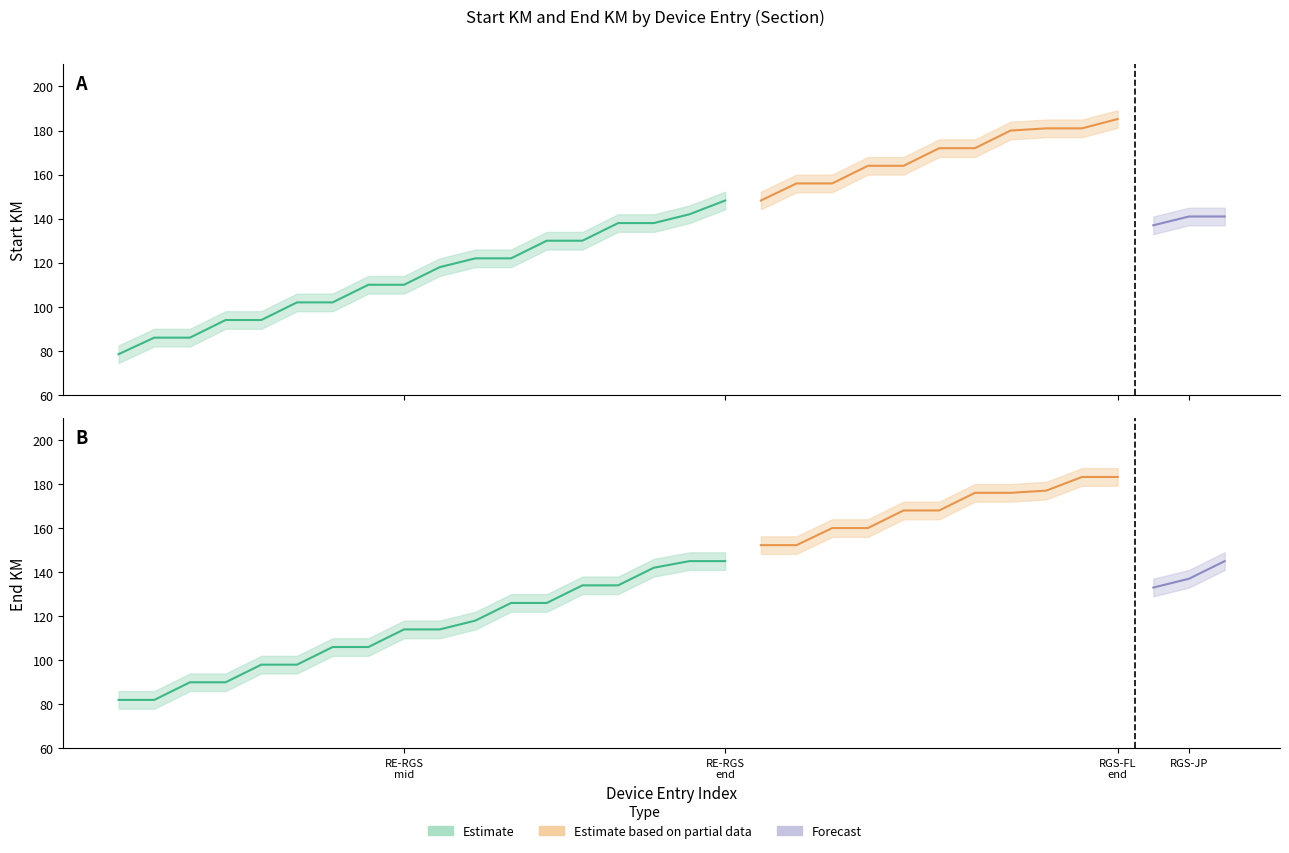

What is the maximum value for Start KM?

185.2